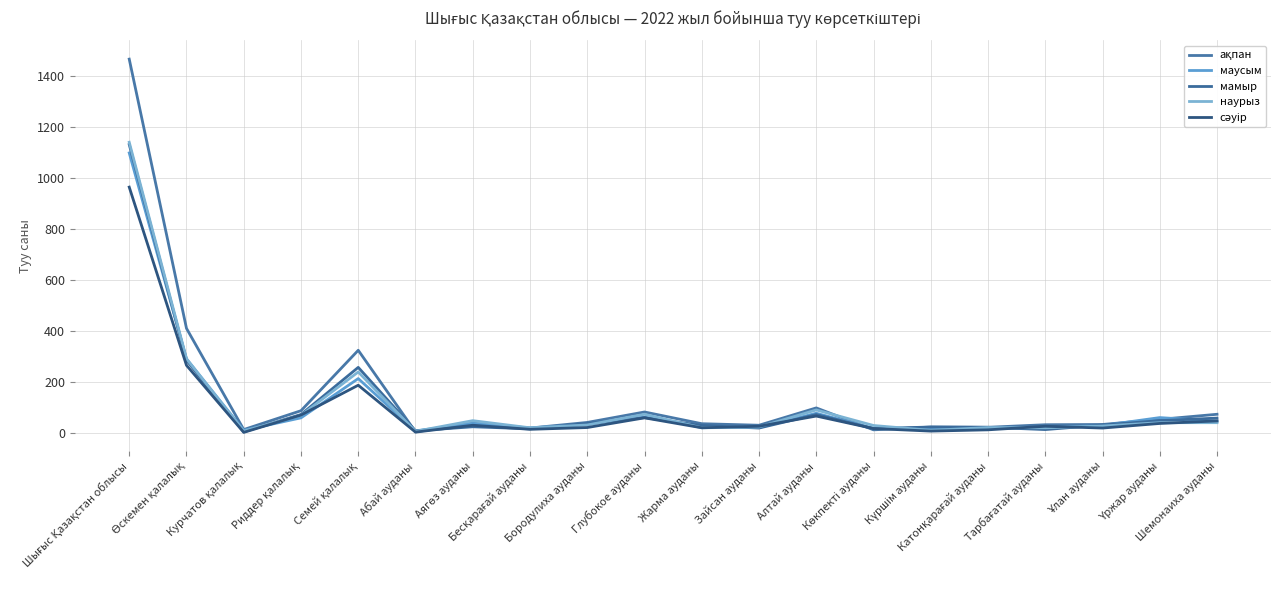

What is the difference between the маусым values at Жарма ауданы and Күршім ауданы?

10